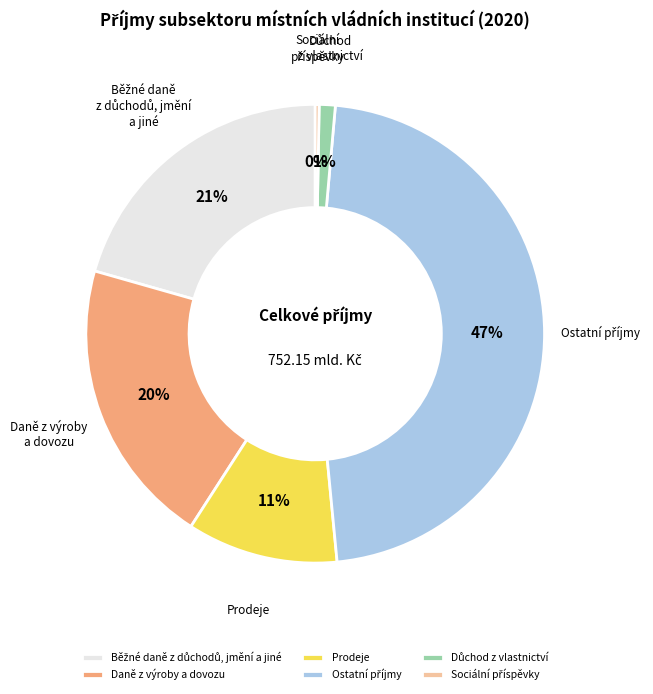

Does any single category account for the majority?

No